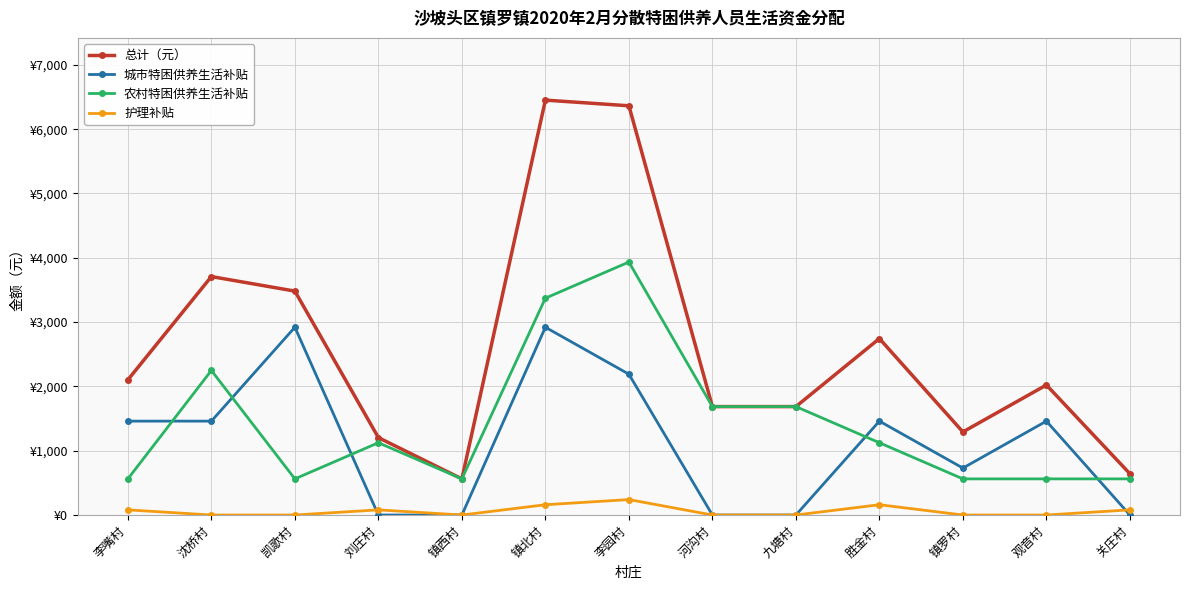

What are all the series names shown in the legend?

总计（元）, 城市特困供养生活补贴, 农村特困供养生活补贴, 护理补贴